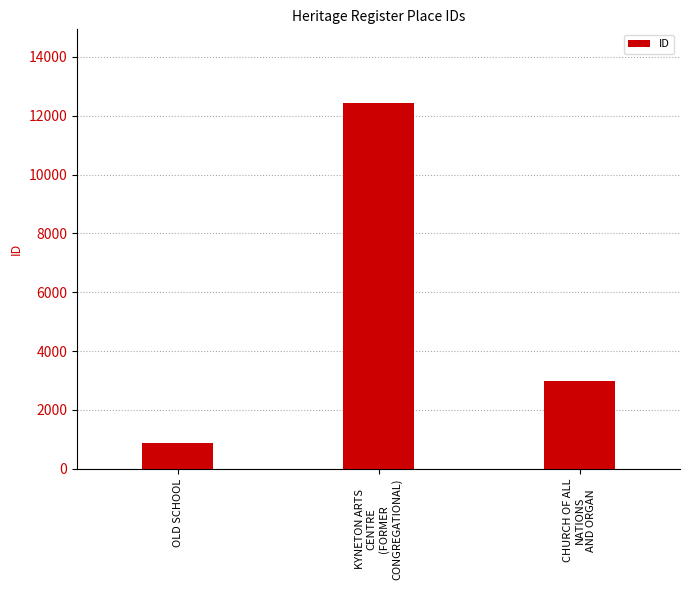

How many bars are there in total?

3